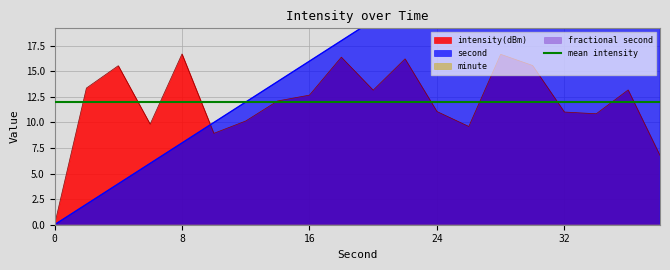

At which category is the sum across all series the highest?

36